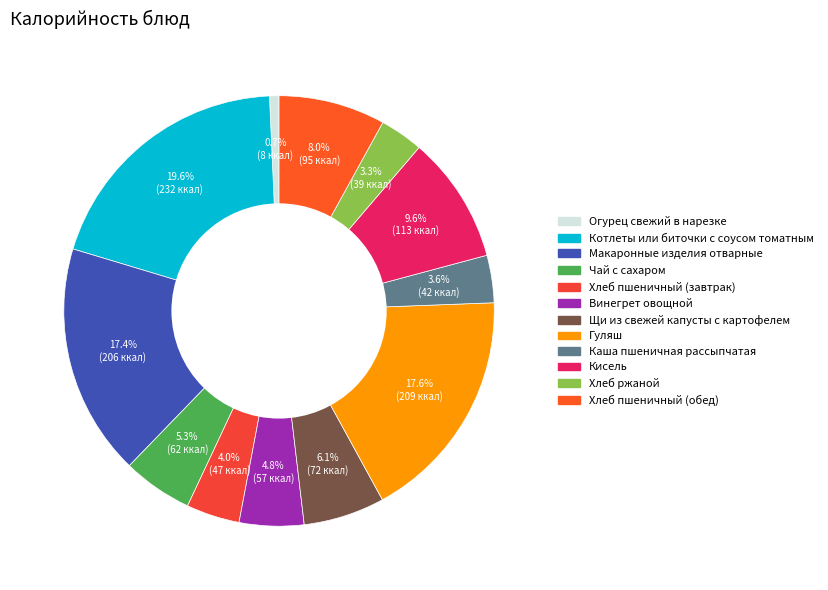

To the nearest percent, what is the difference between the Котлеты или биточки с соусом томатным and Хлеб ржаной slice percentages?

16%